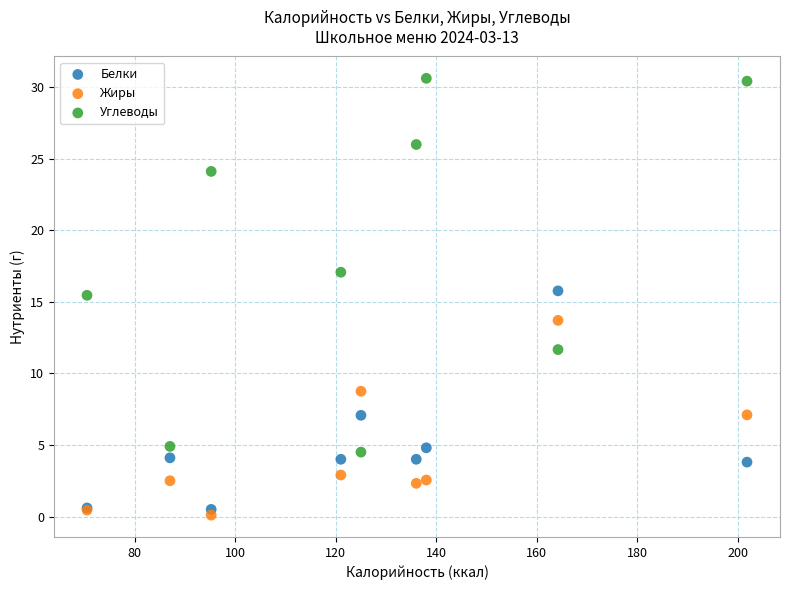

Which series has the widest spread of Y values?

Углеводы